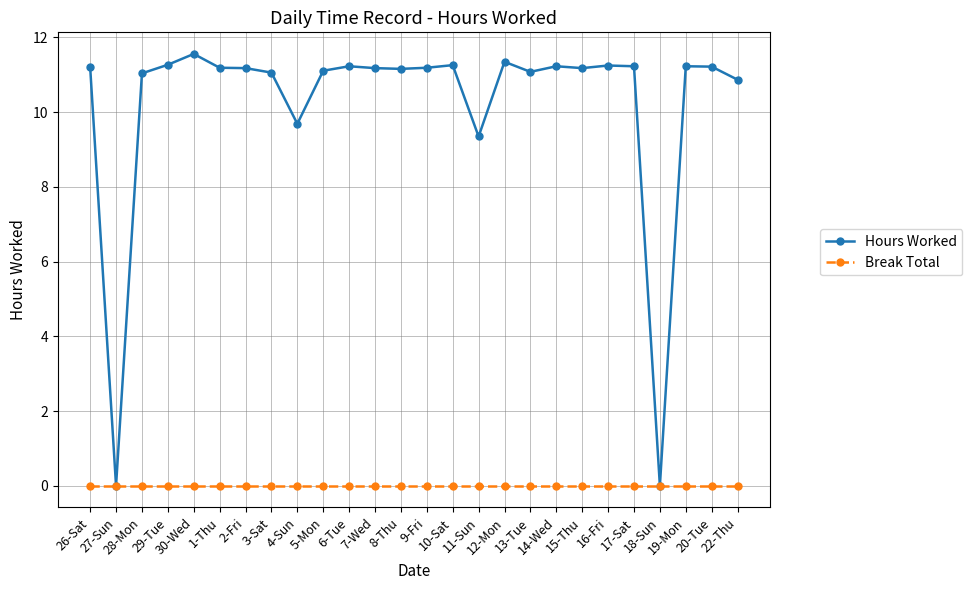

At which category is the sum across all series the highest?

30-Wed